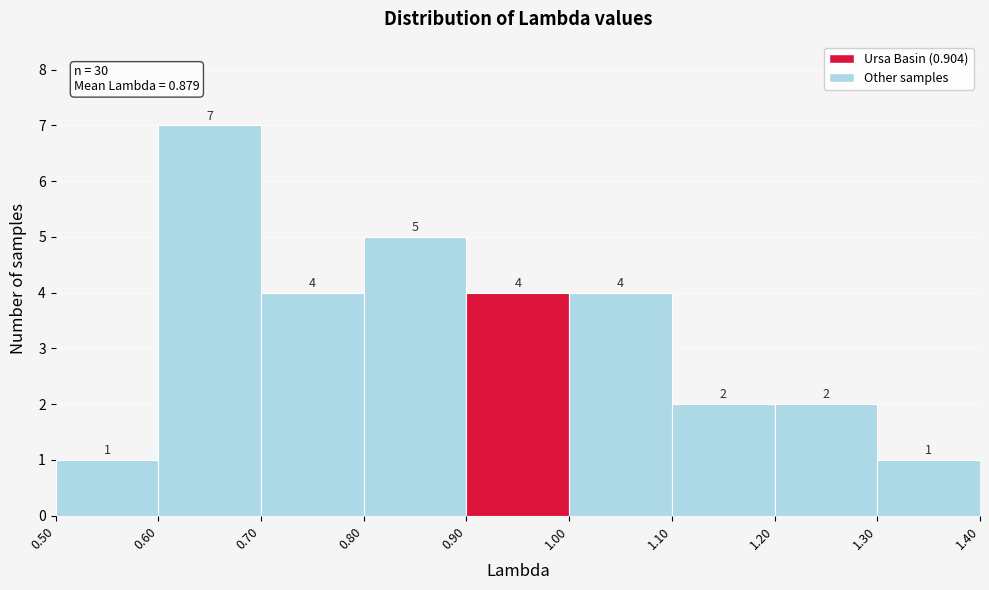

Reading left to right, transcribe this chart: for each bar, give the range it covers on the x-axis and its height.

0.50 to 0.60: 1
0.60 to 0.70: 7
0.70 to 0.80: 4
0.80 to 0.90: 5
0.90 to 1.00: 4
1.00 to 1.10: 4
1.10 to 1.20: 2
1.20 to 1.30: 2
1.30 to 1.40: 1